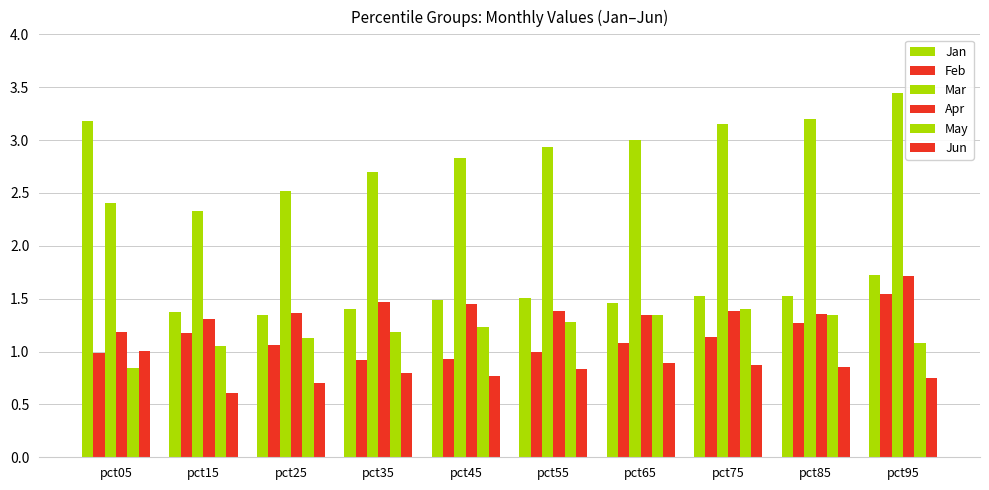

What is the lowest value of the Mar series?

2.3